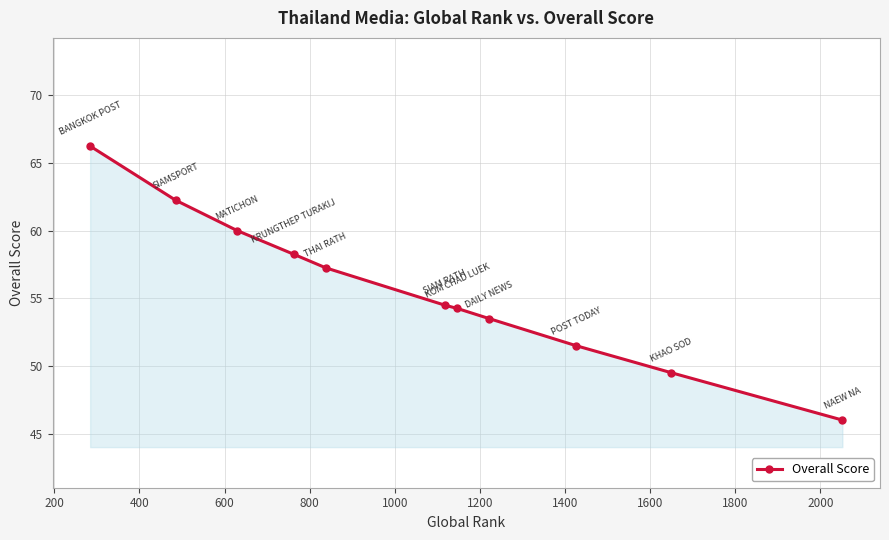

What is the average value?

55.8